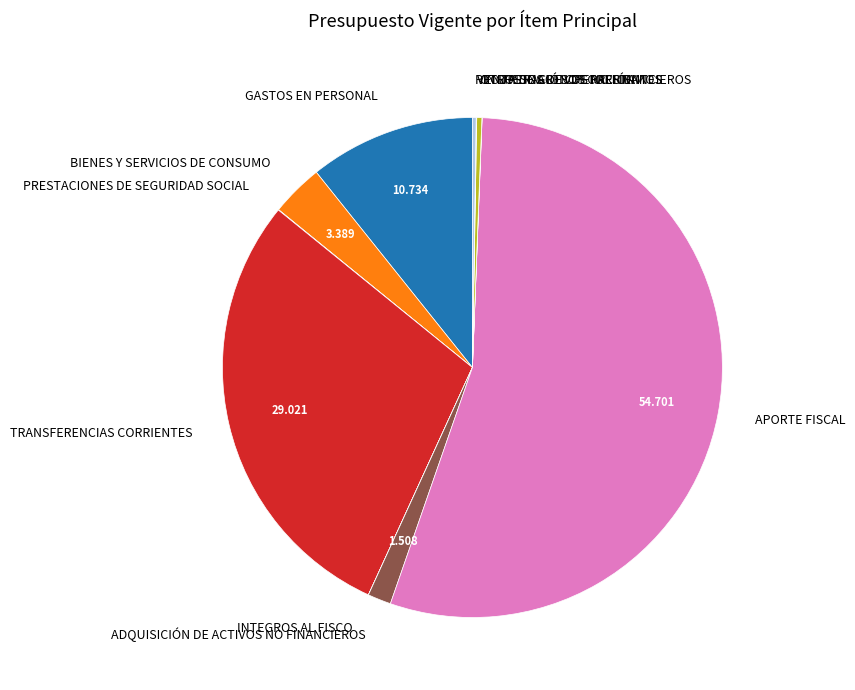

Does APORTE FISCAL represent more than half of the total?

Yes